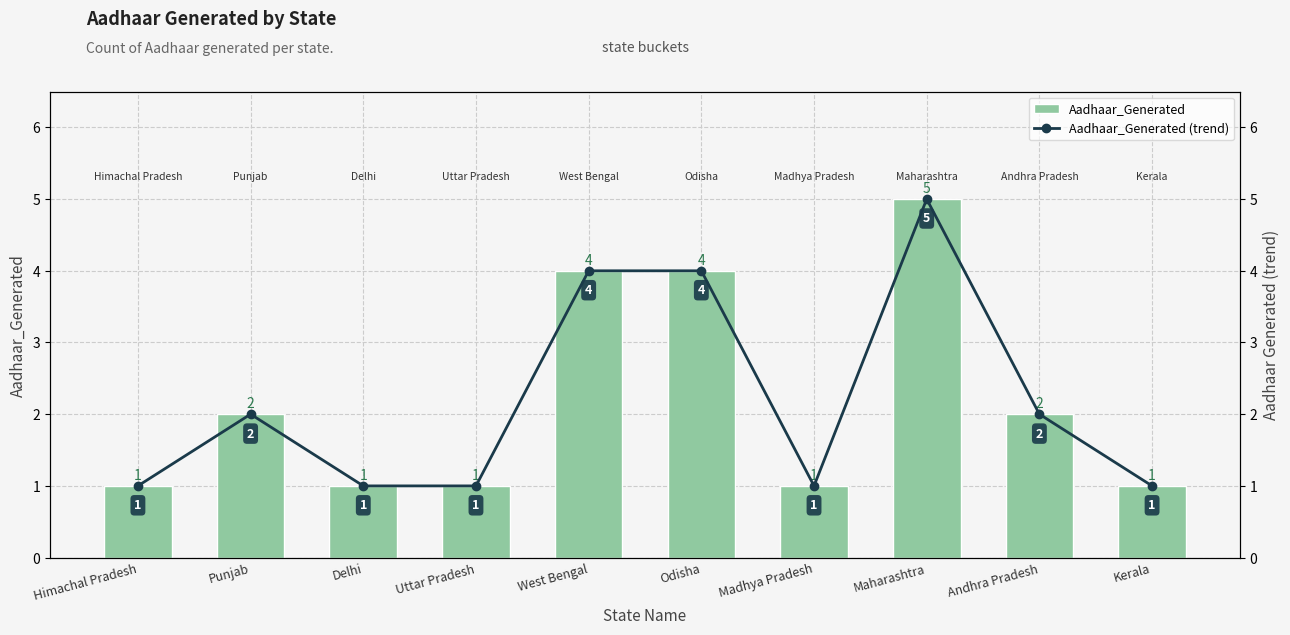

What is the lowest value of the Aadhaar_Generated (trend) series?

1